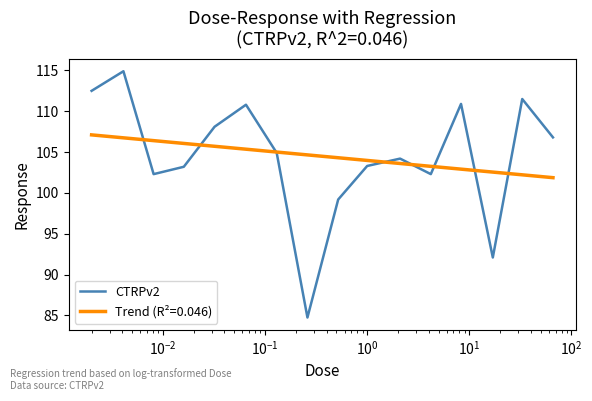

How many values are below 104?

7